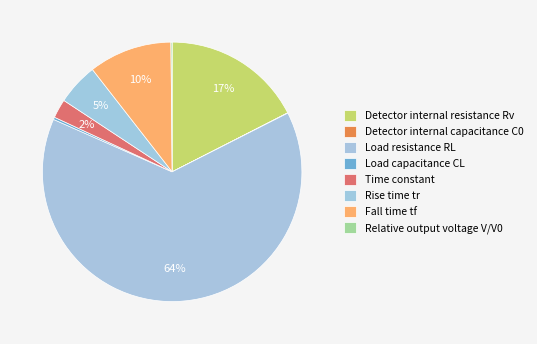

What percentage is the Load resistance RL slice, to the nearest percent?

64%